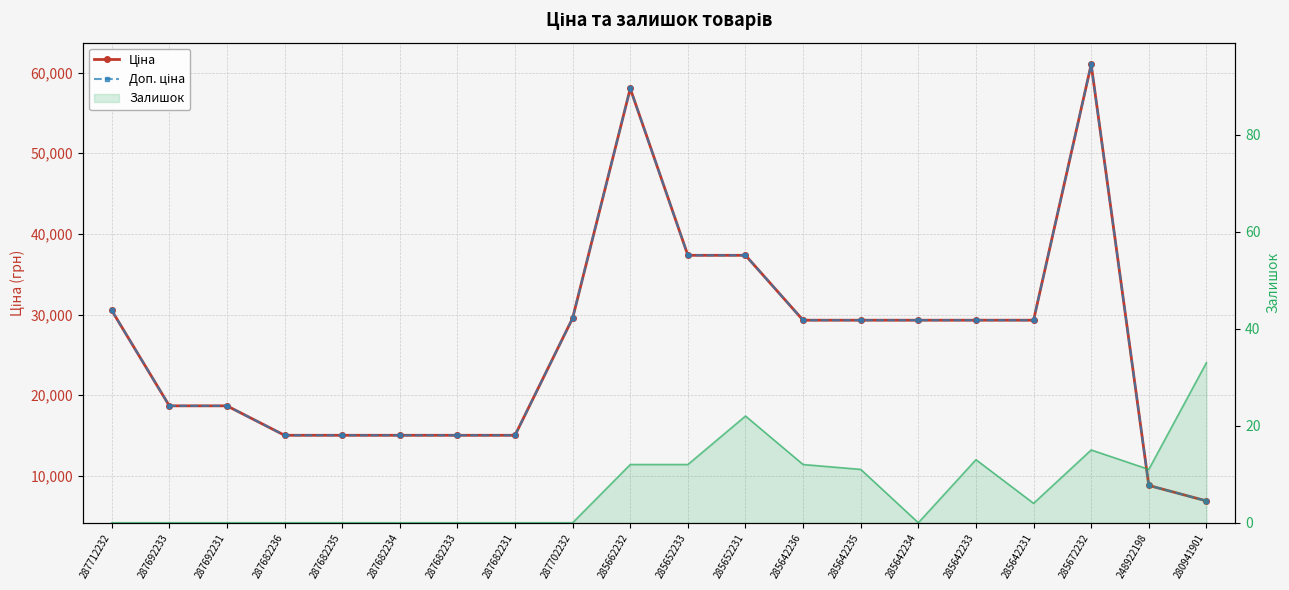

Reading left to right, transcribe all the data shown in this chart.

Ціна: 287712232=30512.3	287692233=18671.5	287692231=18671.5	287682236=15019.2	287682235=15019.2	287682234=15019.2	287682233=15019.2	287682231=15019.2	287702232=29548.9	285662232=58037.0	285652233=37343.0	285652231=37343.0	285642236=29294.9	285642235=29294.9	285642234=29294.9	285642233=29294.9	285642231=29294.9	285672232=61024.7	248922198=8797.6	280941901=6879.5
Доп. ціна: 287712232=30512.3	287692233=18671.5	287692231=18671.5	287682236=15019.2	287682235=15019.2	287682234=15019.2	287682233=15019.2	287682231=15019.2	287702232=29548.9	285662232=58037.0	285652233=37343.0	285652231=37343.0	285642236=29294.9	285642235=29294.9	285642234=29294.9	285642233=29294.9	285642231=29294.9	285672232=61024.7	248922198=8797.6	280941901=6879.5
Залишок (лінія): 287712232=0.0	287692233=0.0	287692231=0.0	287682236=0.0	287682235=0.0	287682234=0.0	287682233=0.0	287682231=0.0	287702232=0.0	285662232=12.0	285652233=12.0	285652231=22.0	285642236=12.0	285642235=11.0	285642234=0.0	285642233=13.0	285642231=4.0	285672232=15.0	248922198=11.0	280941901=33.0